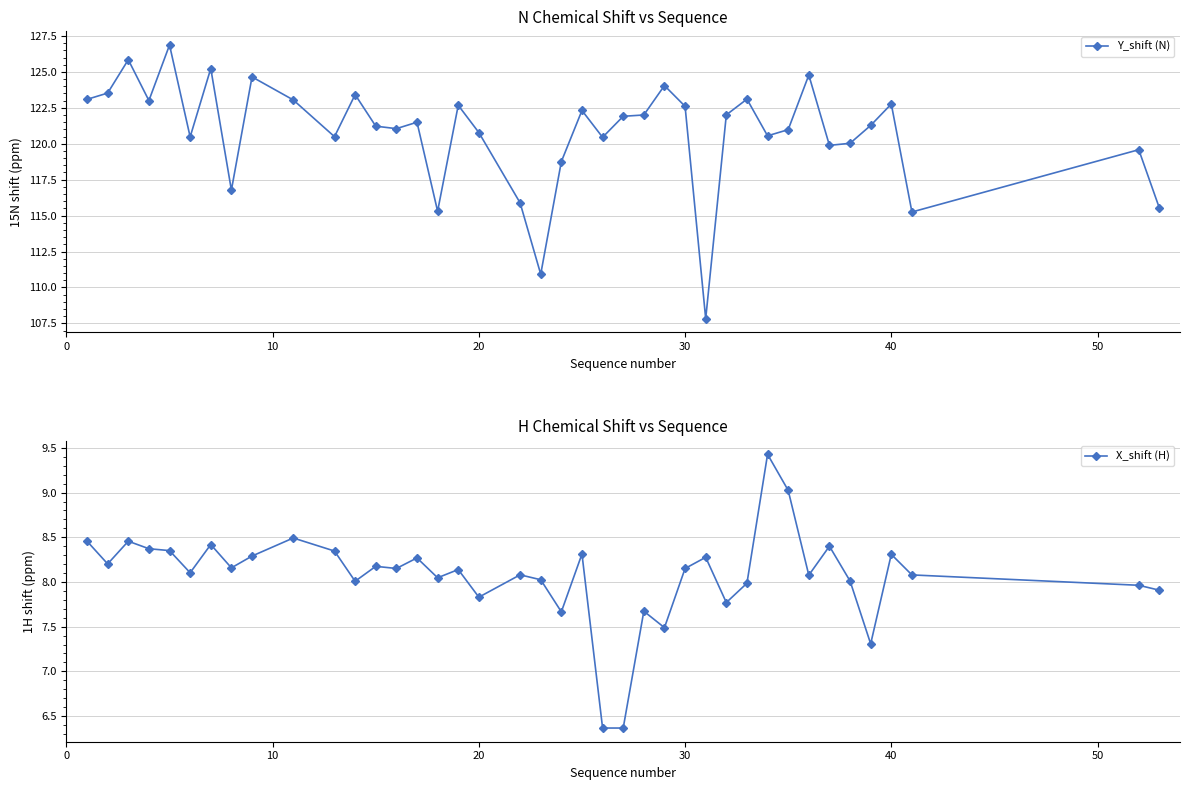

Which series has the widest spread of values?

Y_shift (N)